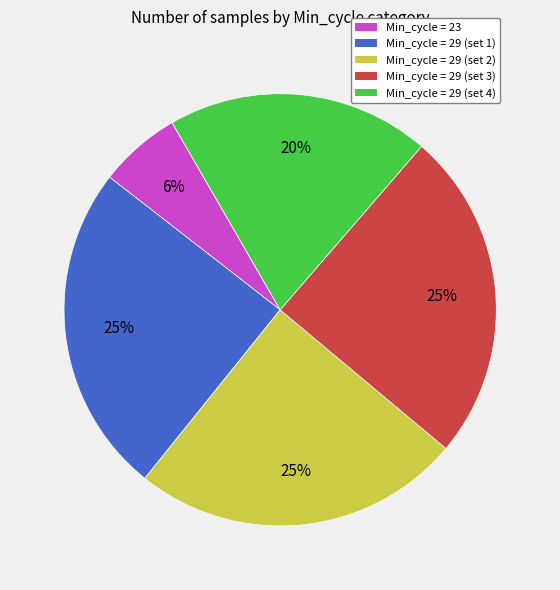

Is there any slice that represents more than half of the pie?

No